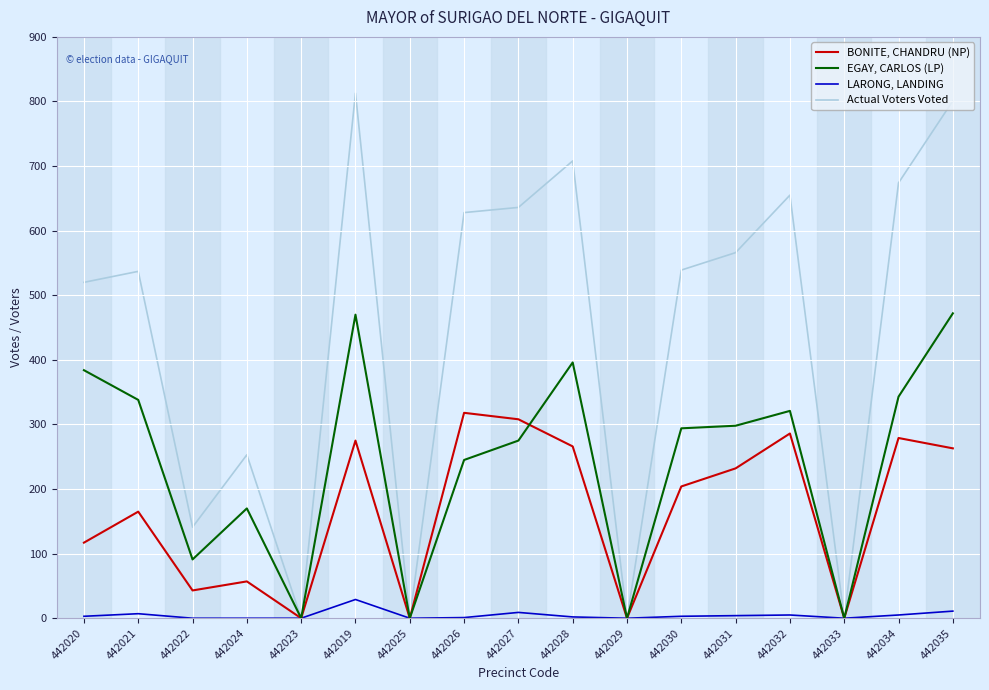

True or false: BONITE, CHANDRU (NP) has a value of 452 at 442032.

False